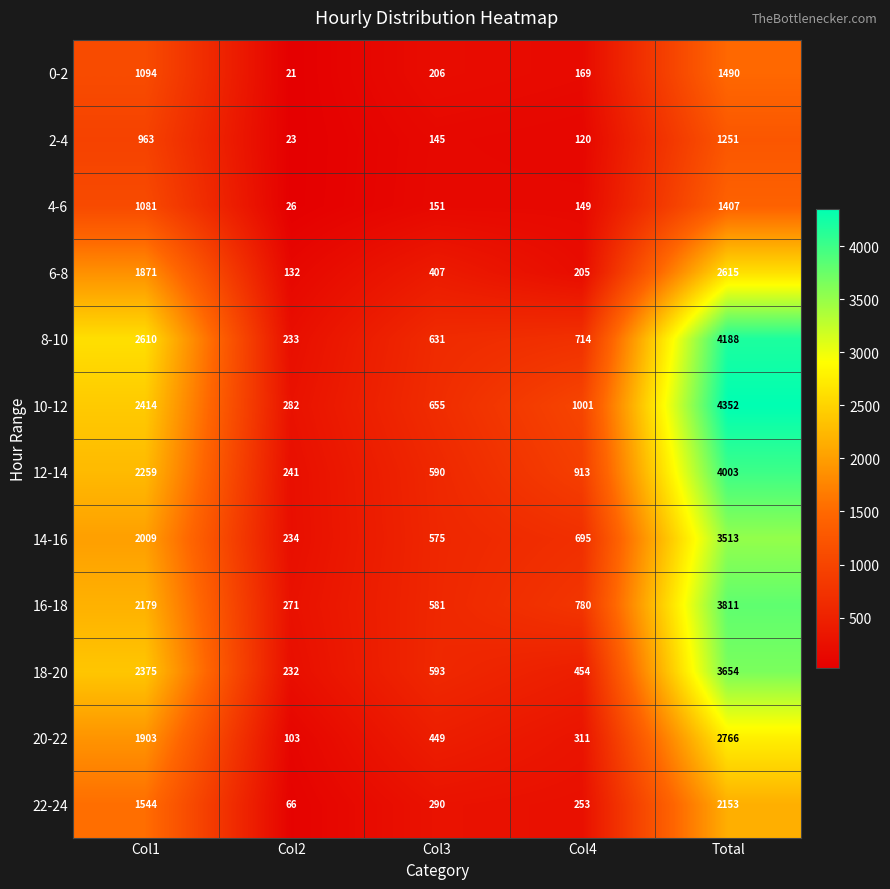

Count the number of data series in this chart.

12